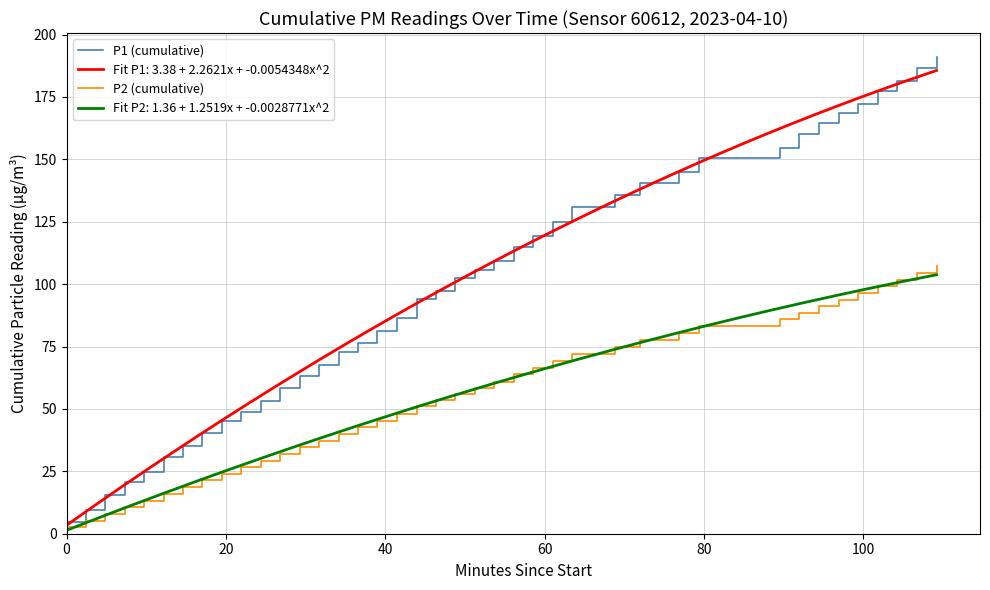

Reading right to left, extract all data points from this chart.

P1 (cumulative): 191.1	186.5	181.3	177.2	172.2	168.6	164.6	160.1	154.5	150.4	144.8	140.6	135.8	131.0	125.1	119.3	114.9	109.4	105.8	102.5	97.3	94.0	86.4	81.2	76.6	72.7	67.8	63.3	58.4	53.0	48.7	45.2	40.4	35.2	30.9	24.8	20.6	15.7	9.4	4.5
P2 (cumulative): 107.1	104.4	101.7	99.1	96.3	93.8	91.2	88.6	85.9	83.3	80.4	77.8	74.7	71.9	69.3	66.5	64.0	61.0	58.6	56.1	53.5	51.0	48.1	45.3	42.7	40.0	37.3	34.7	31.9	29.2	26.6	24.1	21.4	18.6	16.0	13.3	10.6	7.9	4.9	2.5